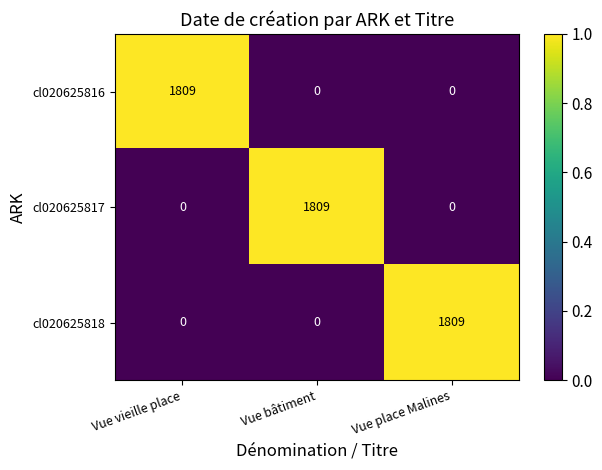

Is it true that cl020625818 equals 1114 at Vue place Malines?

False